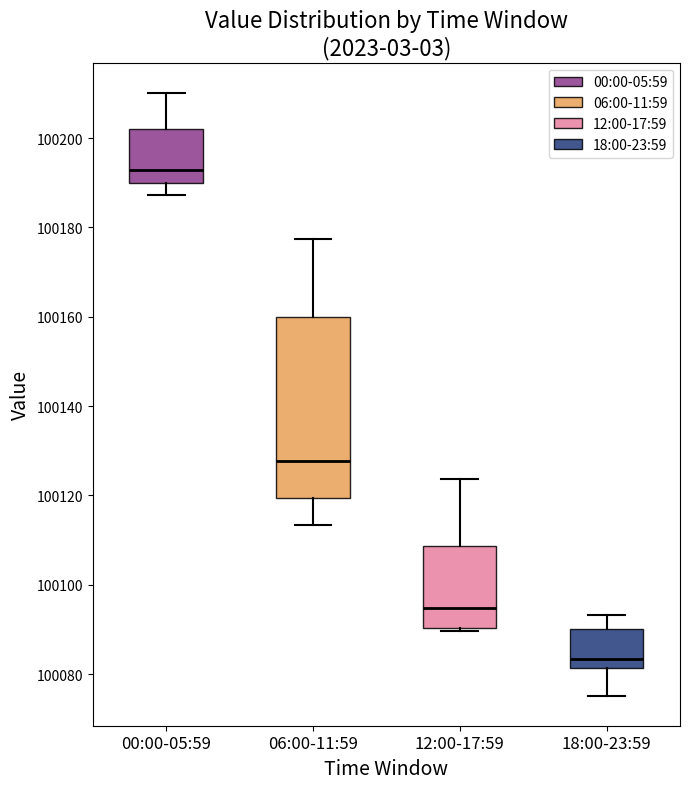

Which box's median line is the highest?

00:00-05:59